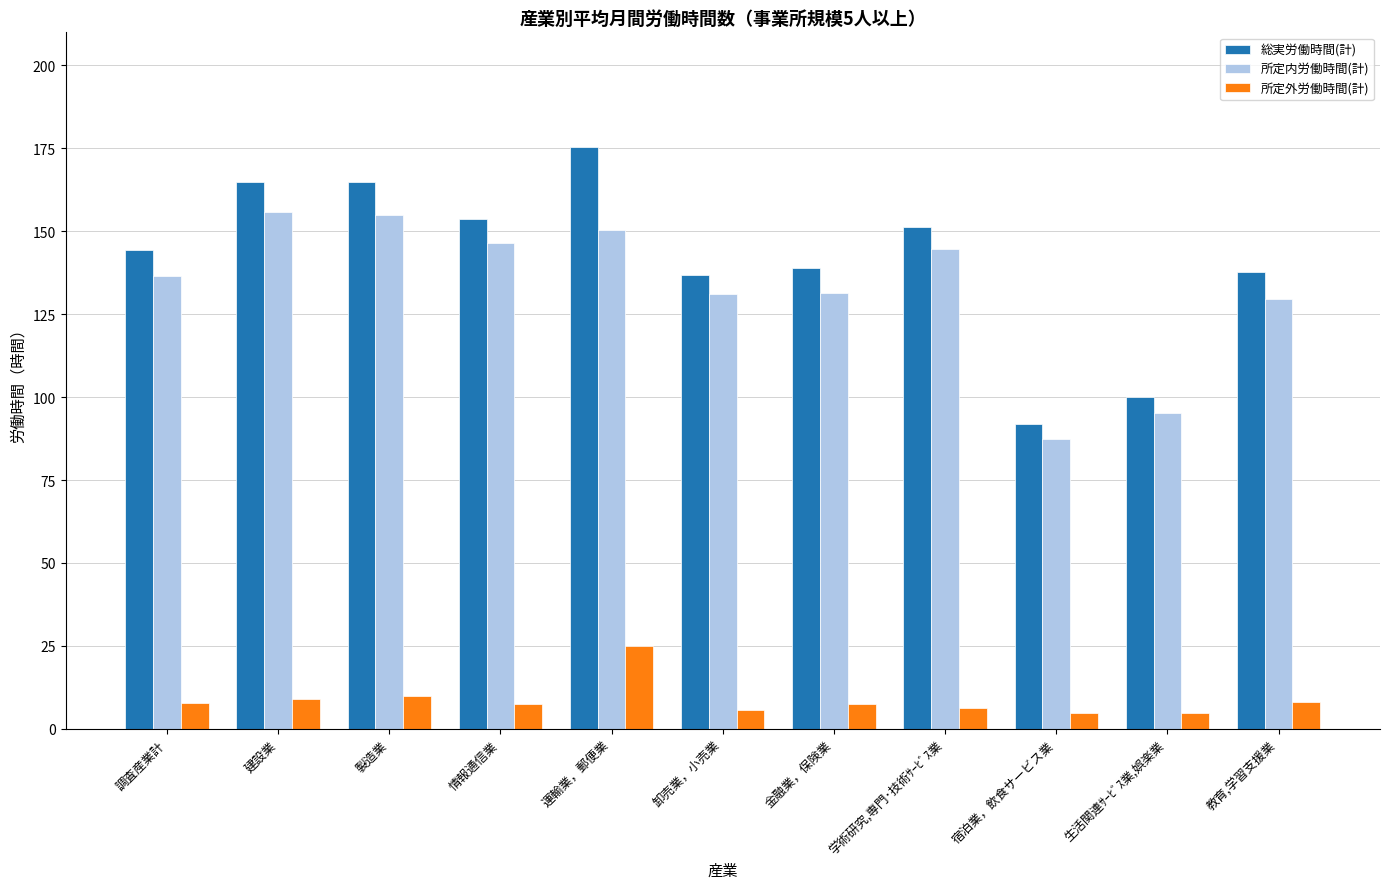

What is the difference between the maximum and minimum values in the 総実労働時間(計) series?

83.6